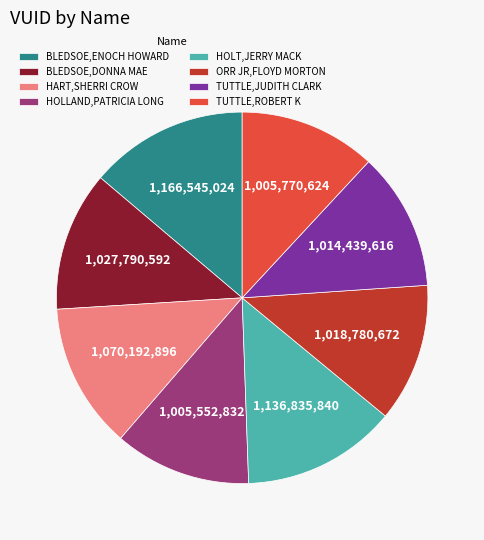

Is there a majority slice in this chart?

No